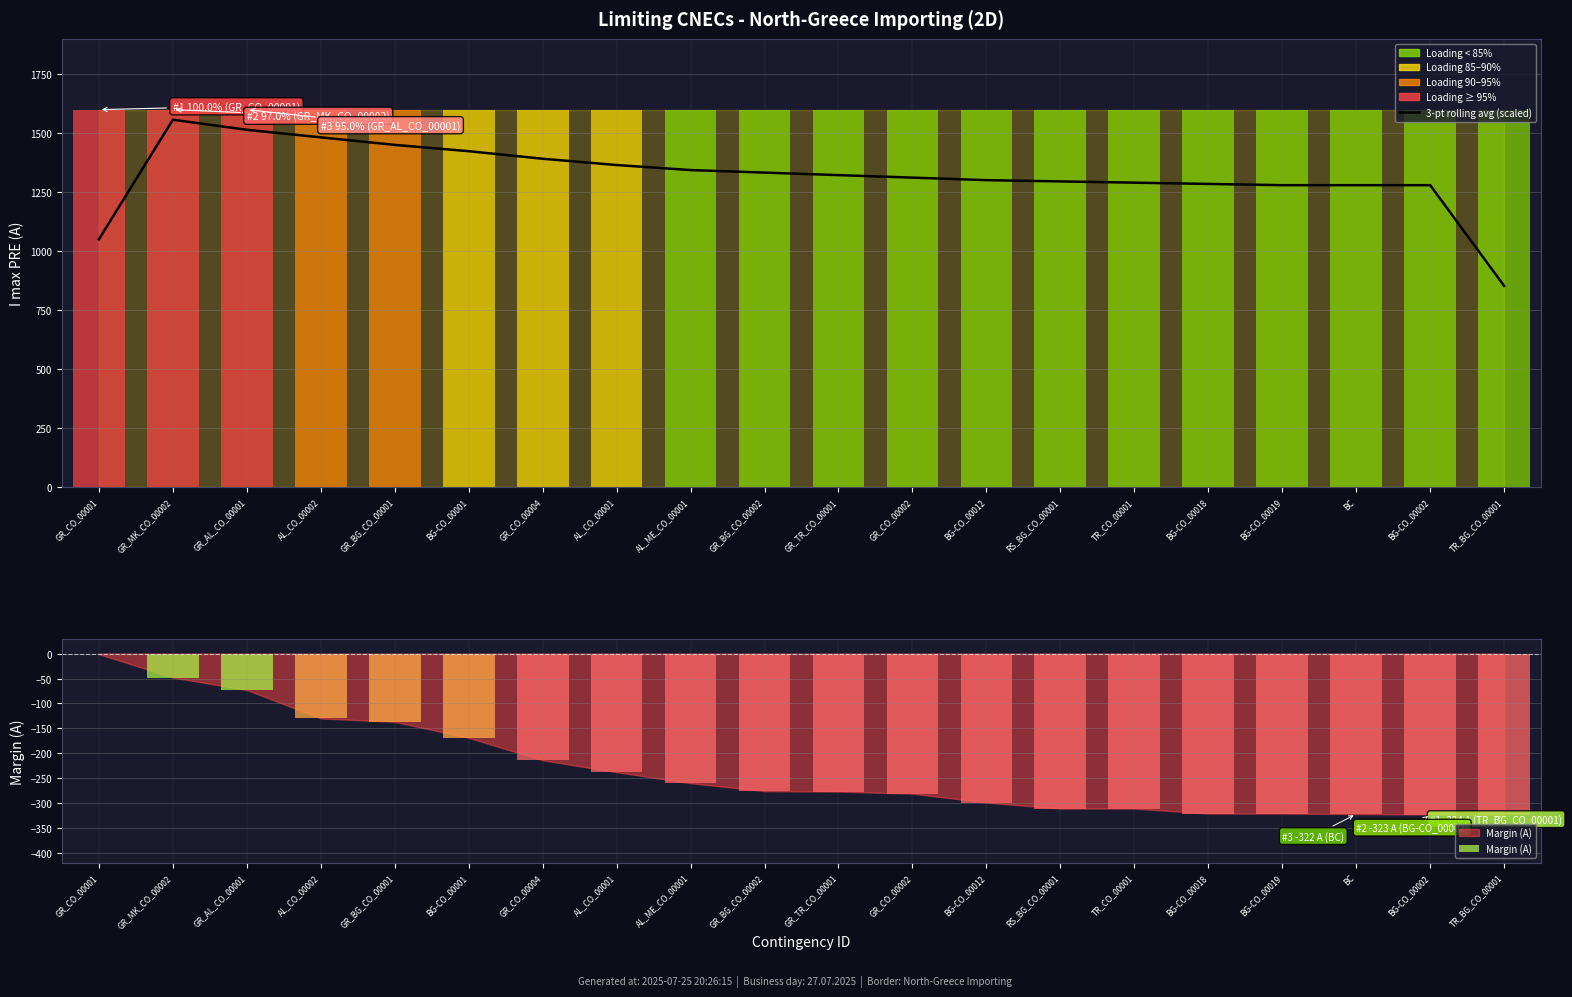

Does the chart contain stacked bars?

No